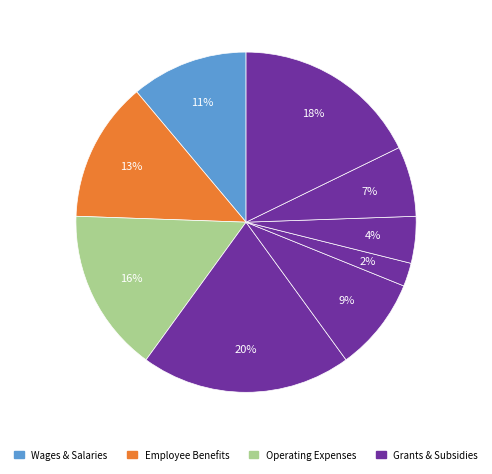

Count the number of slices in the pie.

9